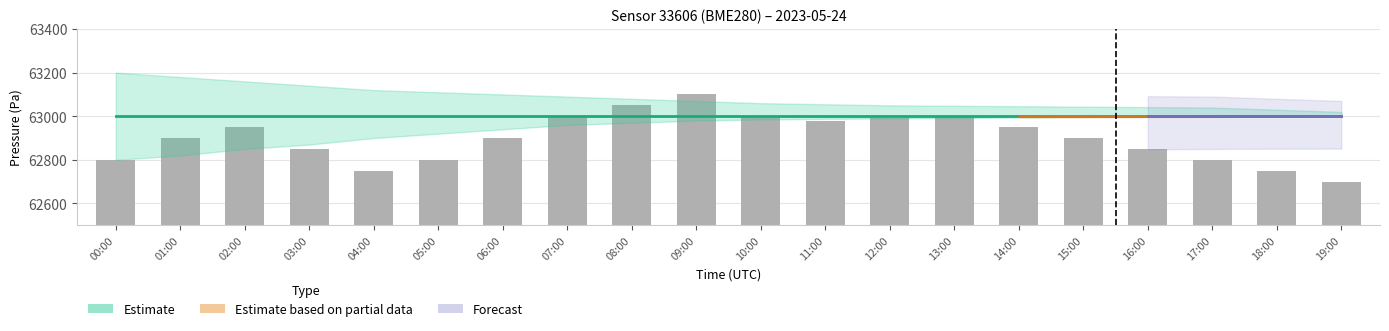

Approximately how many times larger is the value at 07:00 compared to 17:00?

1.0